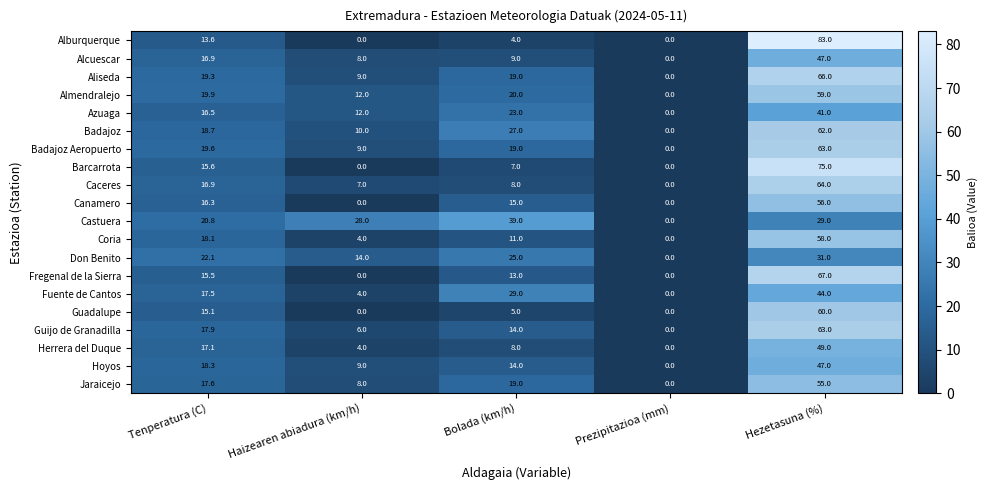

Which category has the highest value across all series?

Hezetasuna (%)